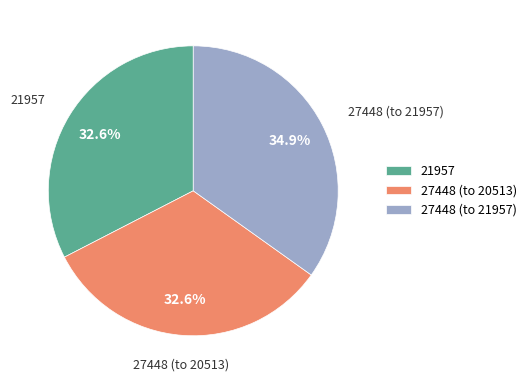

To the nearest percent, what percentage of the pie is 21957?

33%